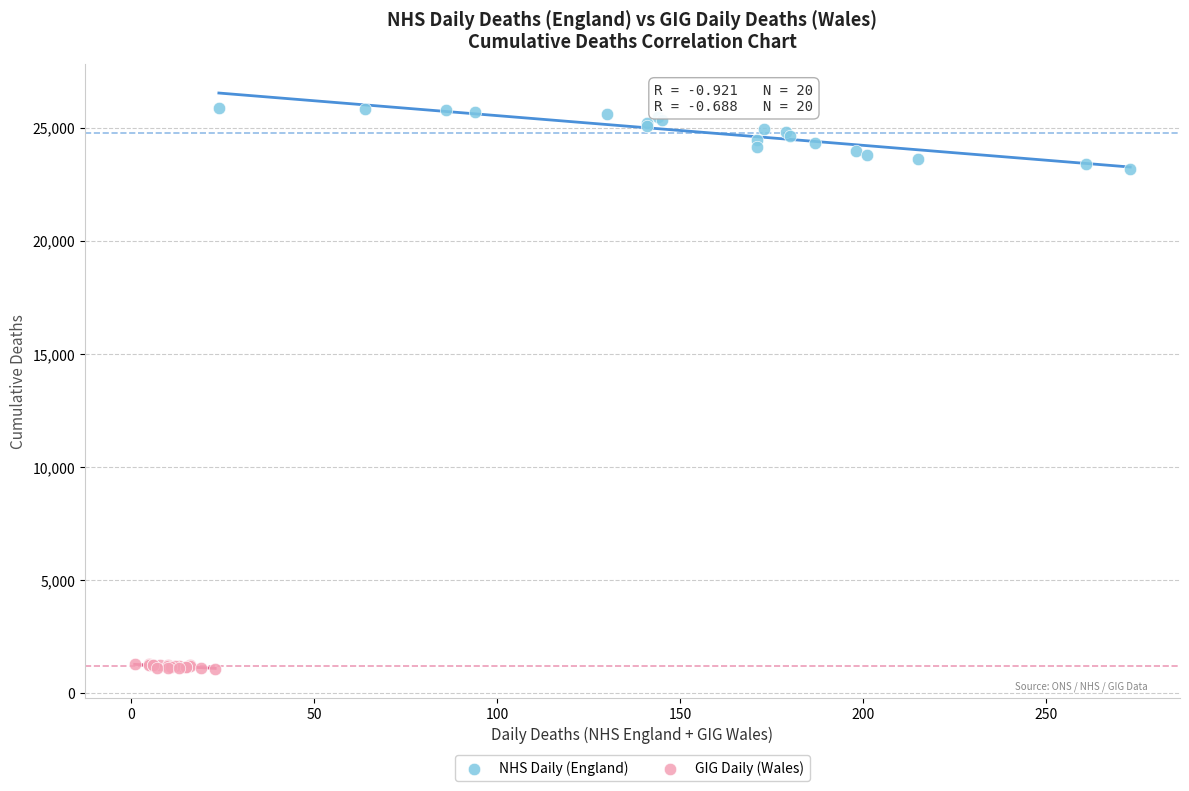

Which series reaches the minimum Y coordinate?

GIG Daily (Wales)